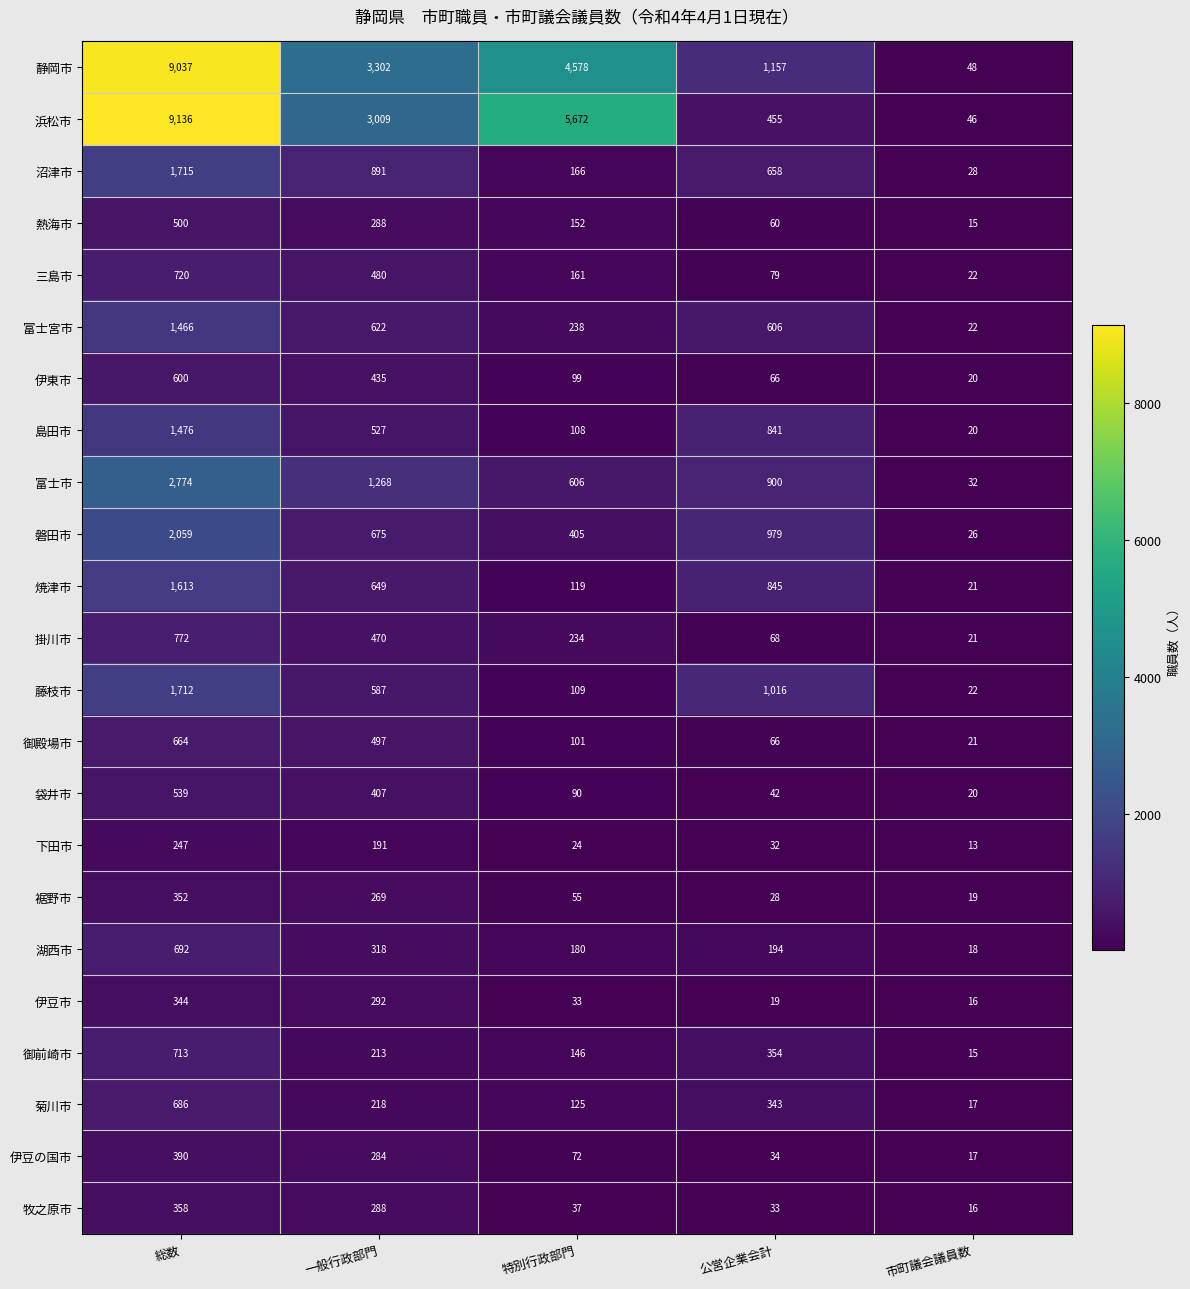

Is it true that 伊豆の国市 equals 390 at 総数?

True